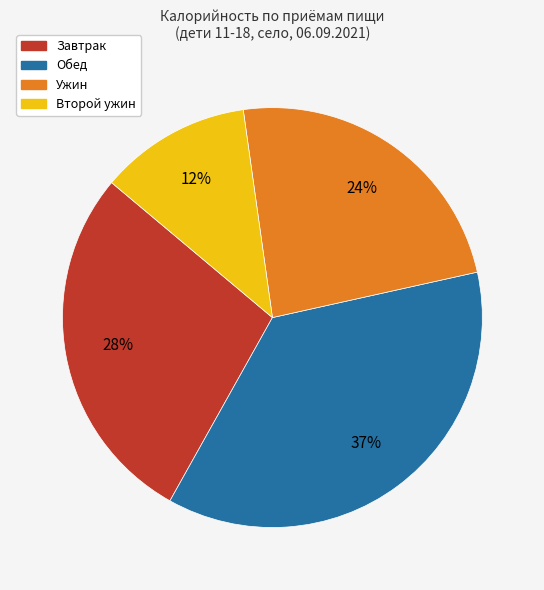

Approximately how many times larger is the value at Обед compared to Второй ужин?

3.1